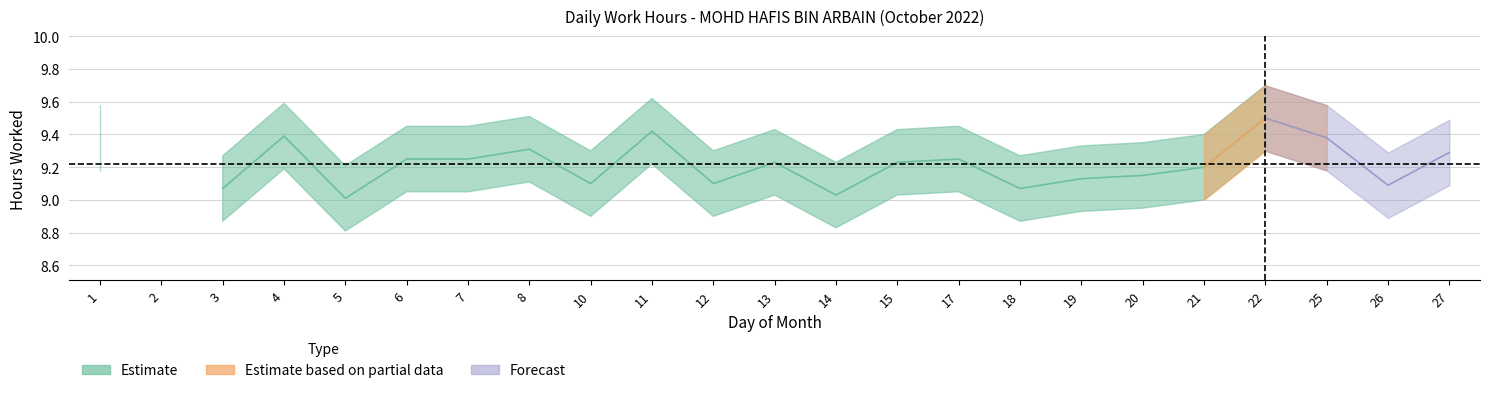

How many interior local valleys (lower than both neighbors) does the data have?

7